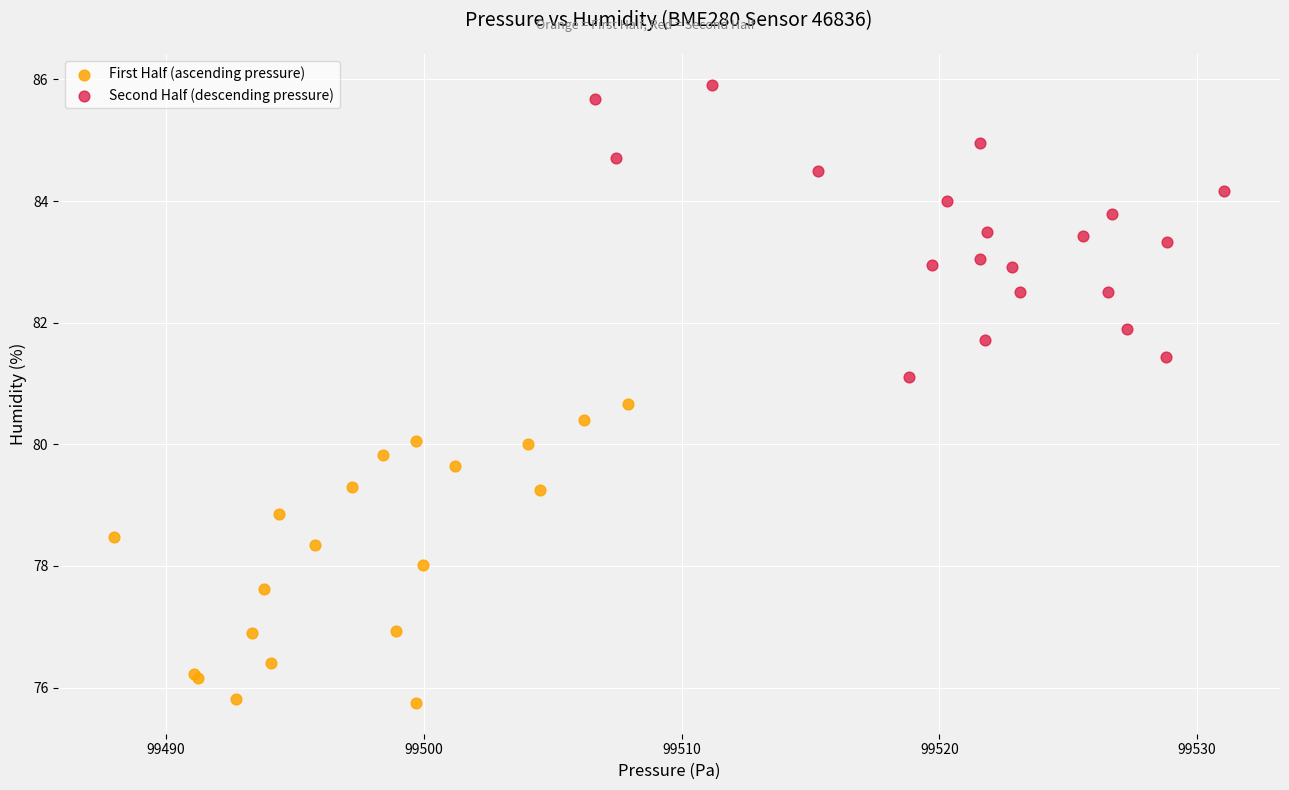

Which series reaches the minimum Y coordinate?

First Half (ascending pressure)